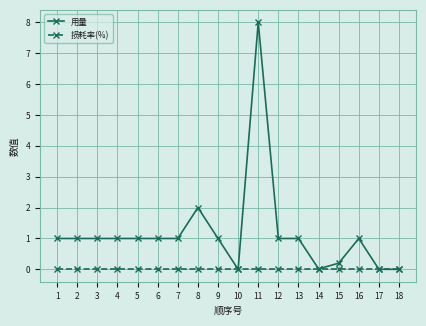

What are all the series names shown in the legend?

用量, 损耗率(%)